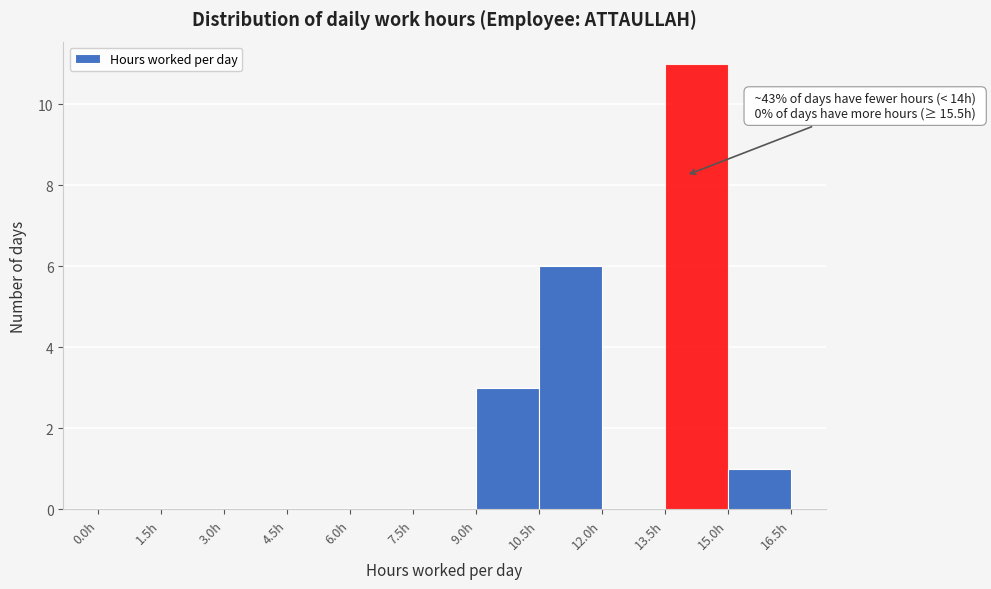

Over which range of the x-axis is the bar tallest?

13.5 to 15.0